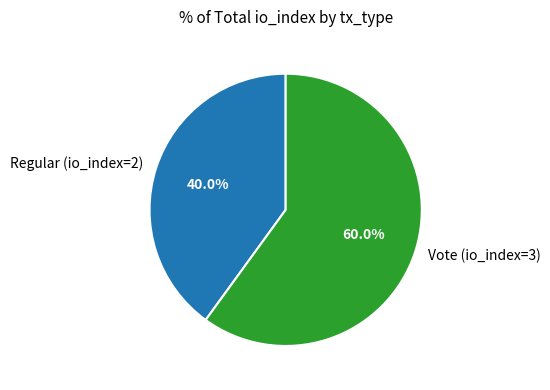

To the nearest percent, what is the difference between the largest and smallest slice percentages?

20%